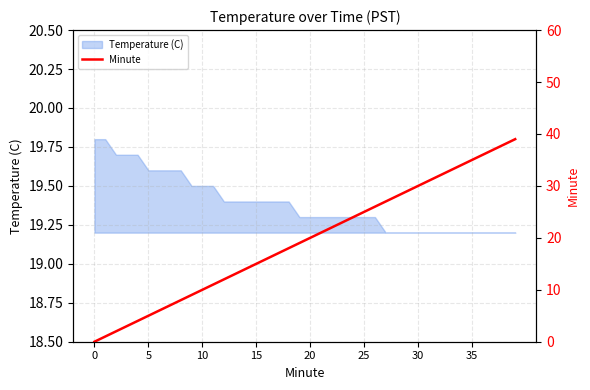

How many lines are shown in the chart?

1